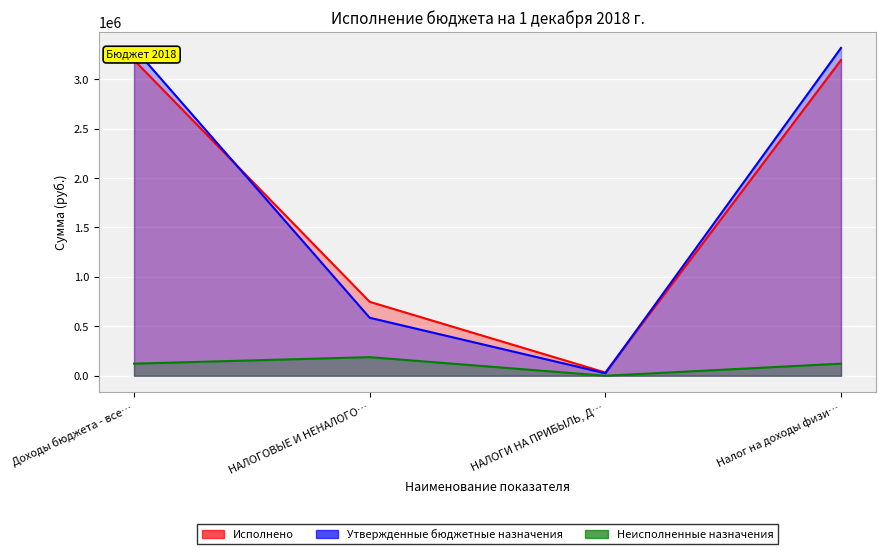

Which series changed the most between НАЛОГИ НА ПРИБЫЛЬ, Д… and Налог на доходы физи…?

Утвержденные бюджетные назначения